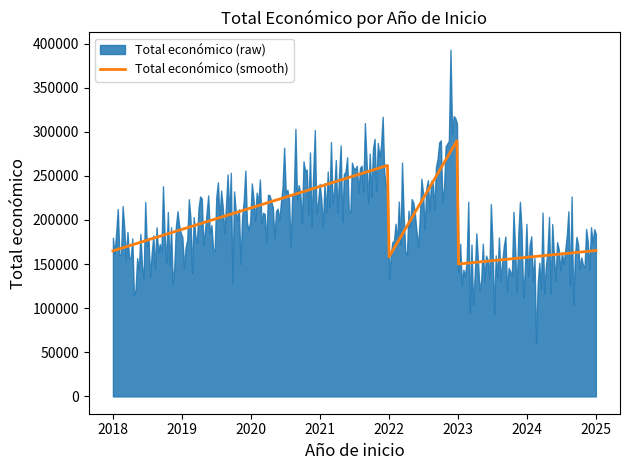

How many interior local peaks (higher than both neighbors) does the data have?

2